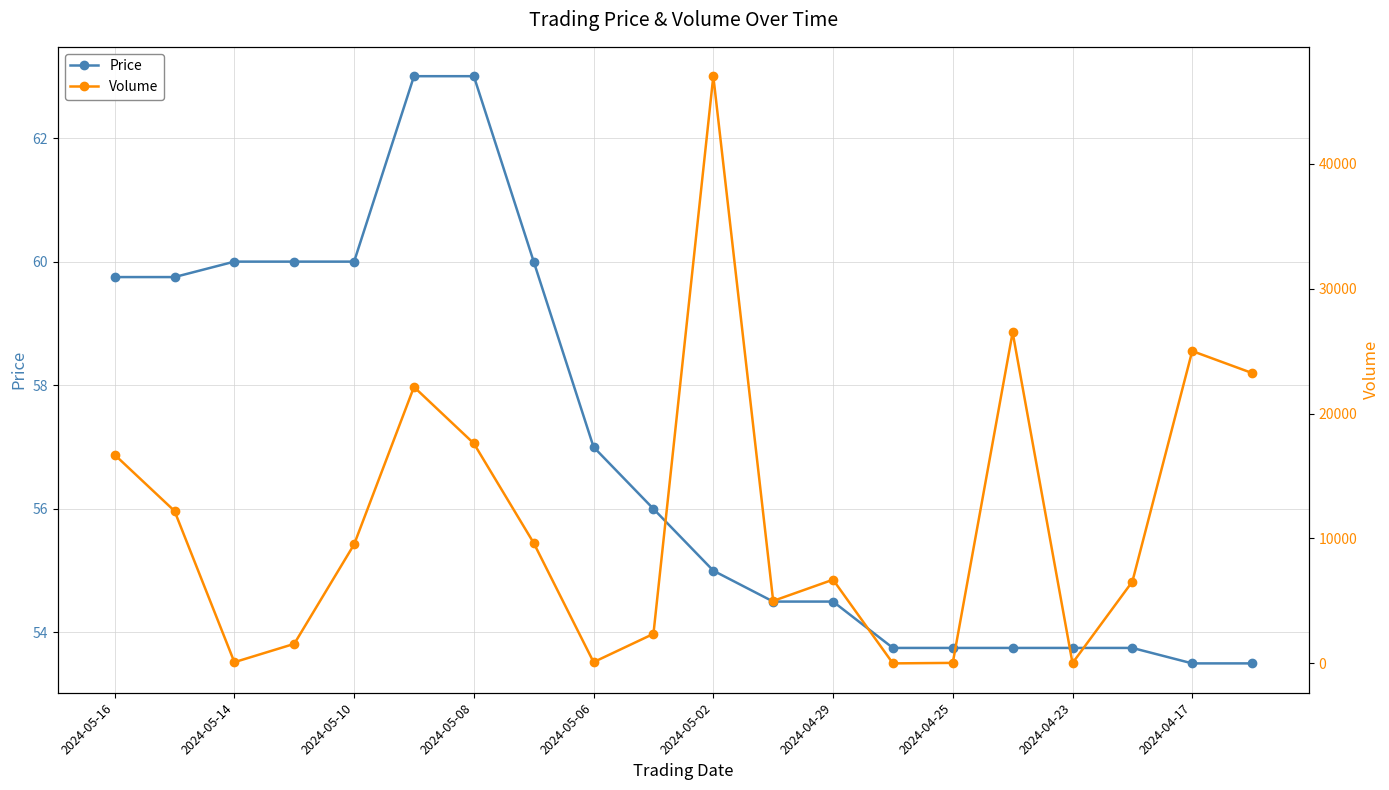

How many lines are shown in the chart?

2